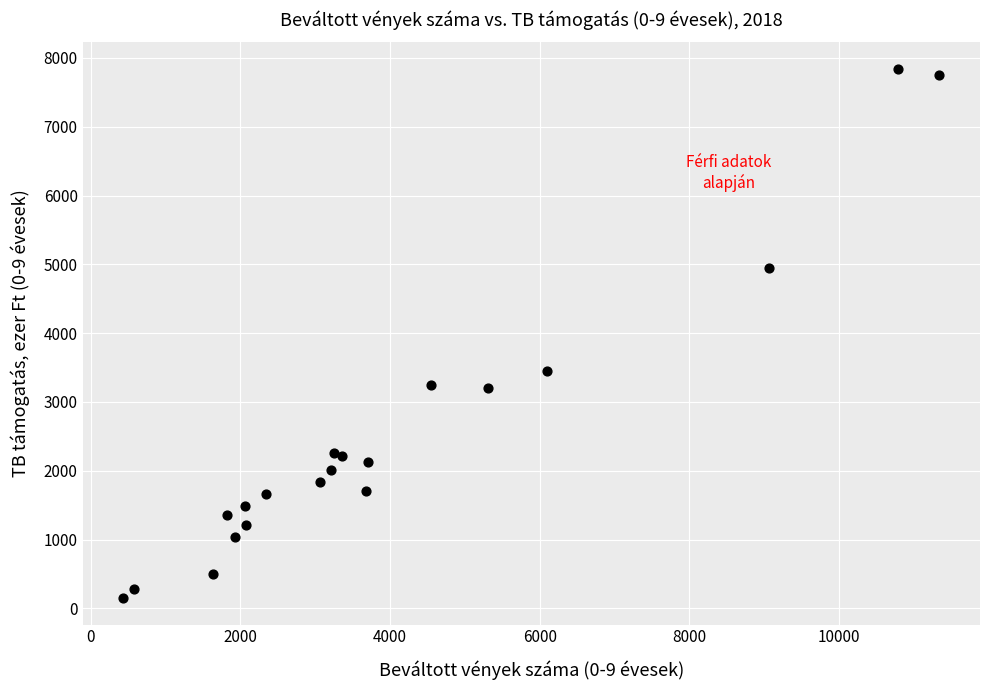

What Y value in the scatter plot is closest to 3996?

3453.0